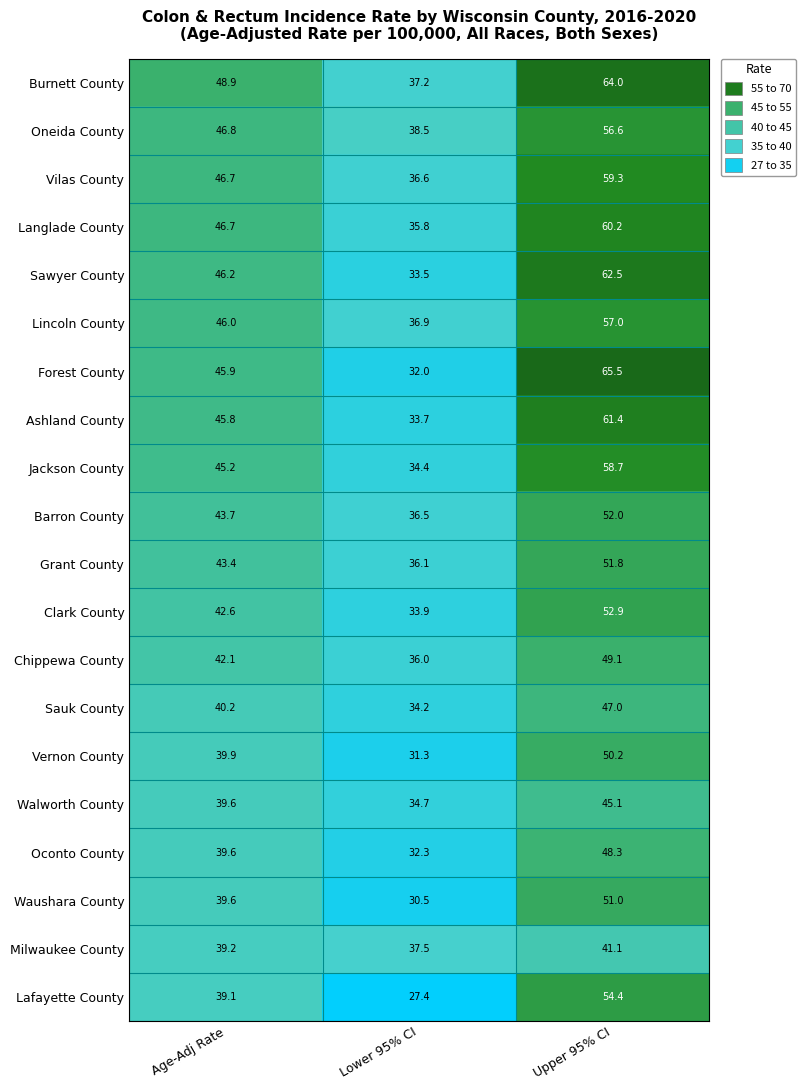

At Upper 95% CI, list the series in order from smallest to largest.

Milwaukee County, Walworth County, Sauk County, Oconto County, Chippewa County, Vernon County, Waushara County, Grant County, Barron County, Clark County, Lafayette County, Oneida County, Lincoln County, Jackson County, Vilas County, Langlade County, Ashland County, Sawyer County, Burnett County, Forest County